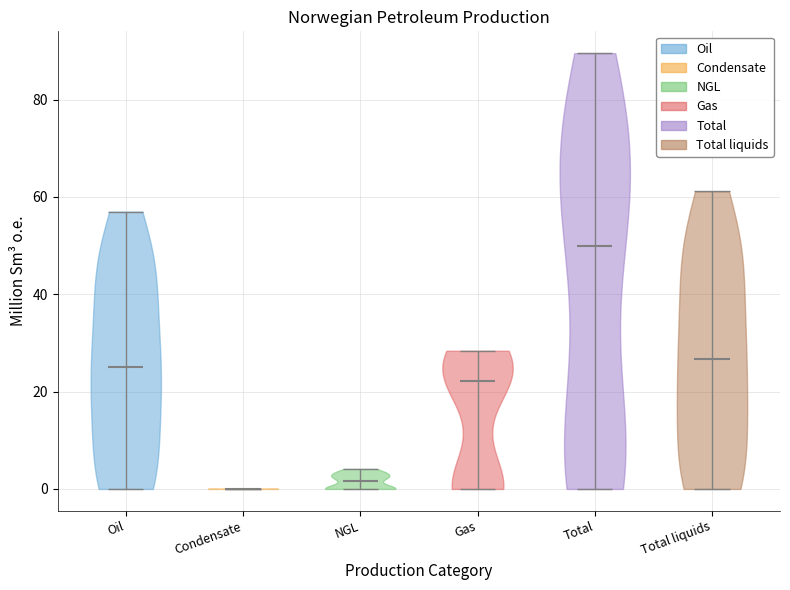

Reading left to right, read every violin against the y-axis: where its median line is, and the lowest and highest points it reaches. The values are not printed on the chart, so give them approximately, as read against the axis.

Oil: median line 24, lowest point 0, highest point 56
Condensate: median line 0, lowest point 0, highest point 0
NGL: median line 2, lowest point 0, highest point 4
Gas: median line 22, lowest point 0, highest point 28
Total: median line 50, lowest point 0, highest point 90
Total liquids: median line 26, lowest point 0, highest point 62